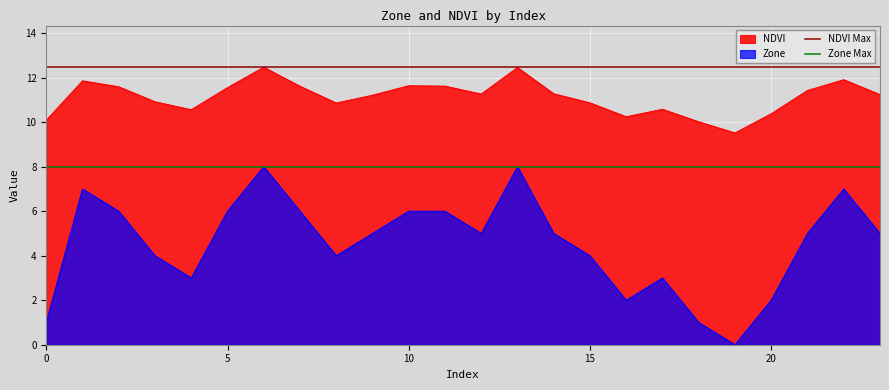

What is the highest value of the NDVI Max series?

12.5